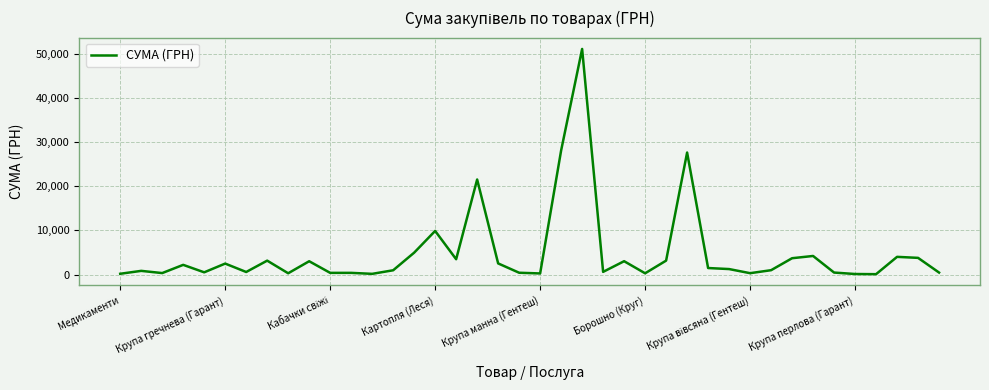

How many lines are shown in the chart?

1